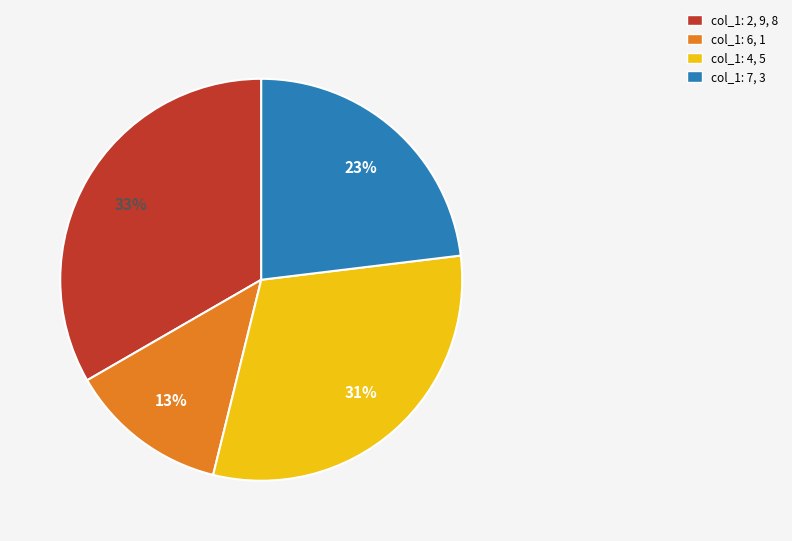

Rank the categories by value from lowest to highest.

col_1: 6, 1, col_1: 7, 3, col_1: 4, 5, col_1: 2, 9, 8